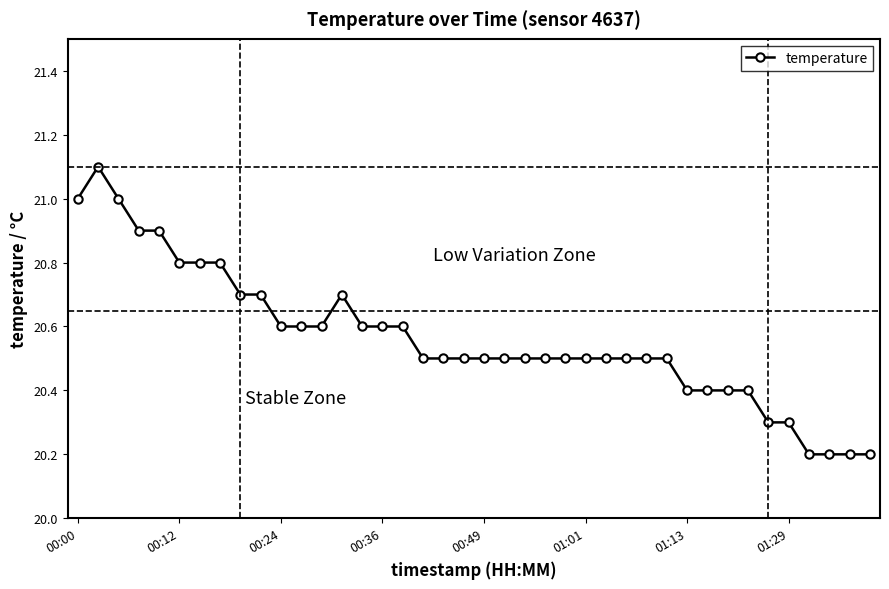

What is the sum of all values?

822.5